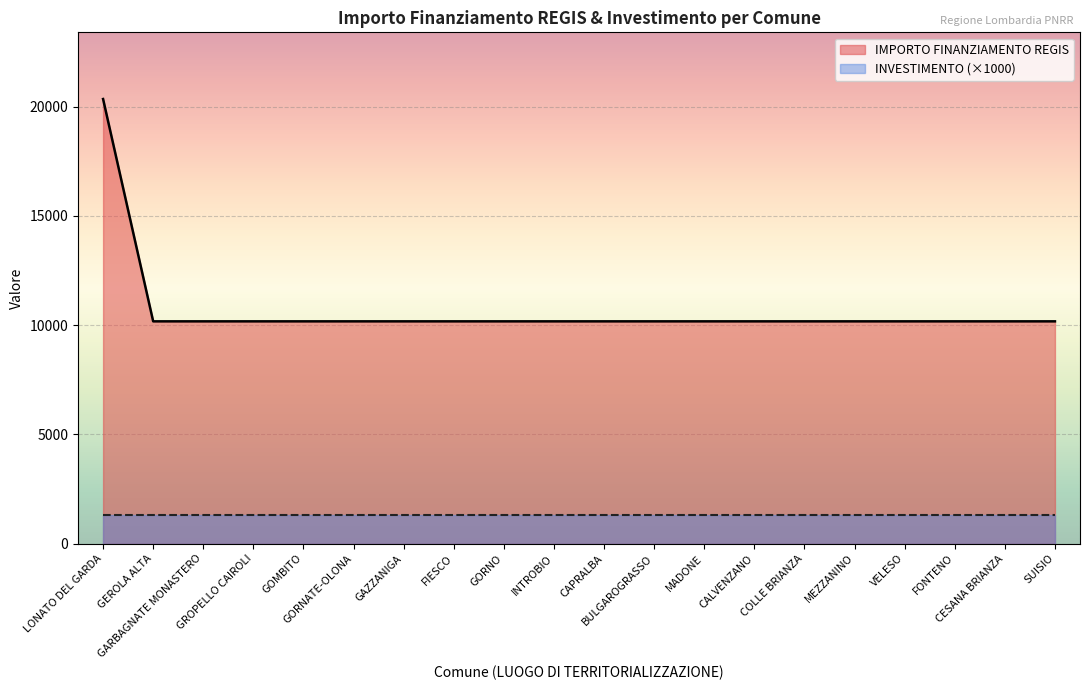

Reading left to right, what are all the values shown in this chart?

LONATO DEL GARDA=20344	GEROLA ALTA=10172	GARBAGNATE MONASTERO=10172	GROPELLO CAIROLI=10172	GOMBITO=10172	GORNATE-OLONA=10172	GAZZANIGA=10172	FIESCO=10172	GORNO=10172	INTROBIO=10172	CAPRALBA=10172	BULGAROGRASSO=10172	MADONE=10172	CALVENZANO=10172	COLLE BRIANZA=10172	MEZZANINO=10172	VELESO=10172	FONTENO=10172	CESANA BRIANZA=10172	SUISIO=10172